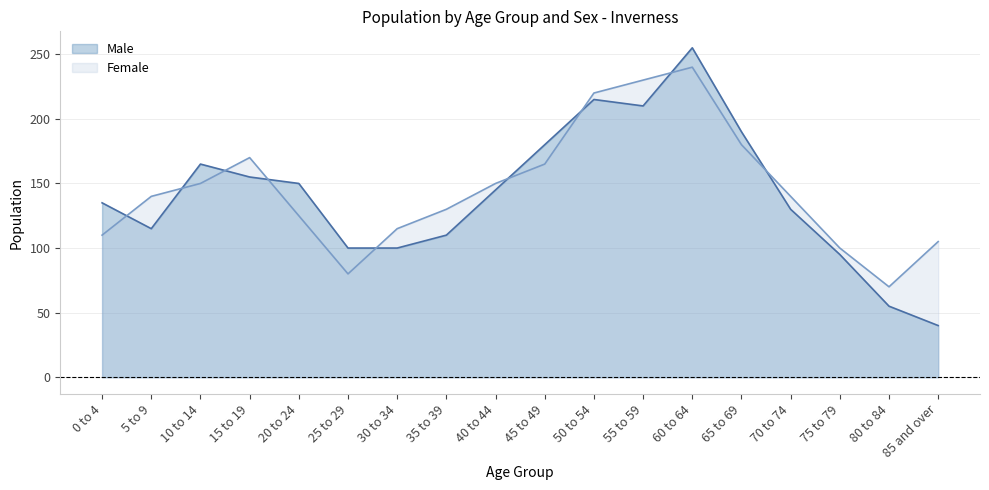

What is the label of the 12th point from the left?

55 to 59